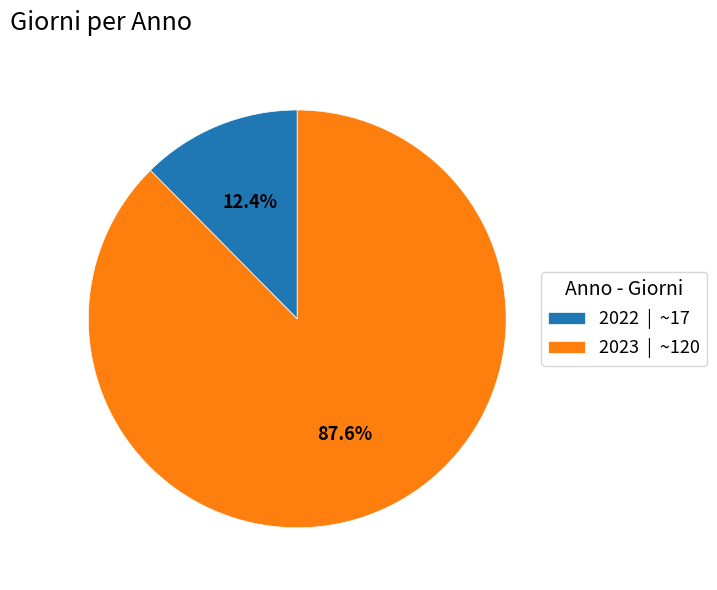

Is there any slice that represents more than half of the pie?

Yes